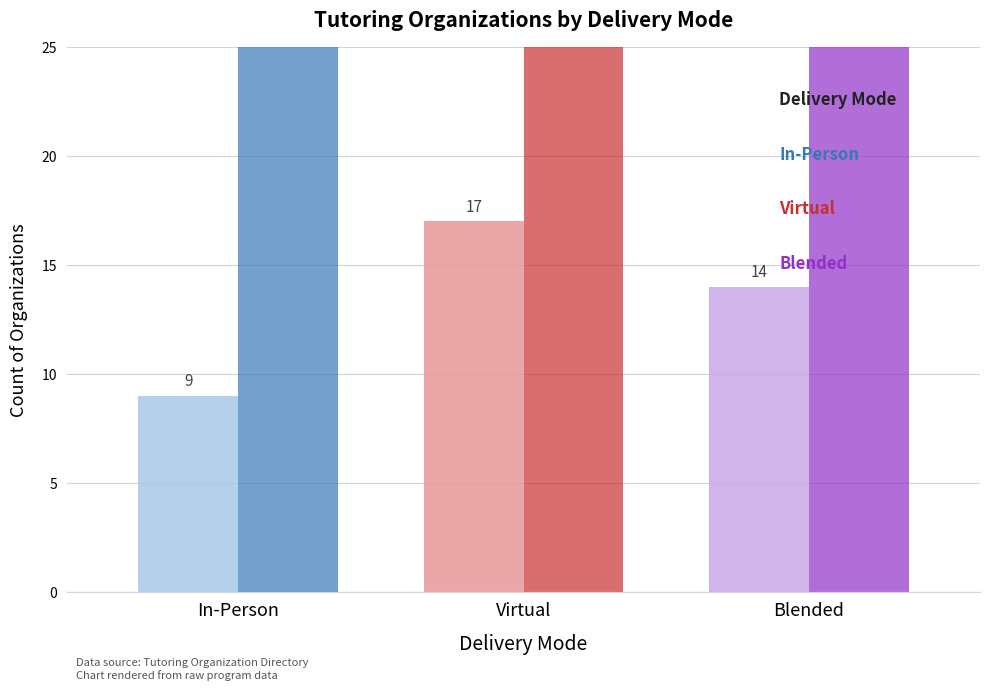

What is the sum of the values at Virtual and In-Person?

26